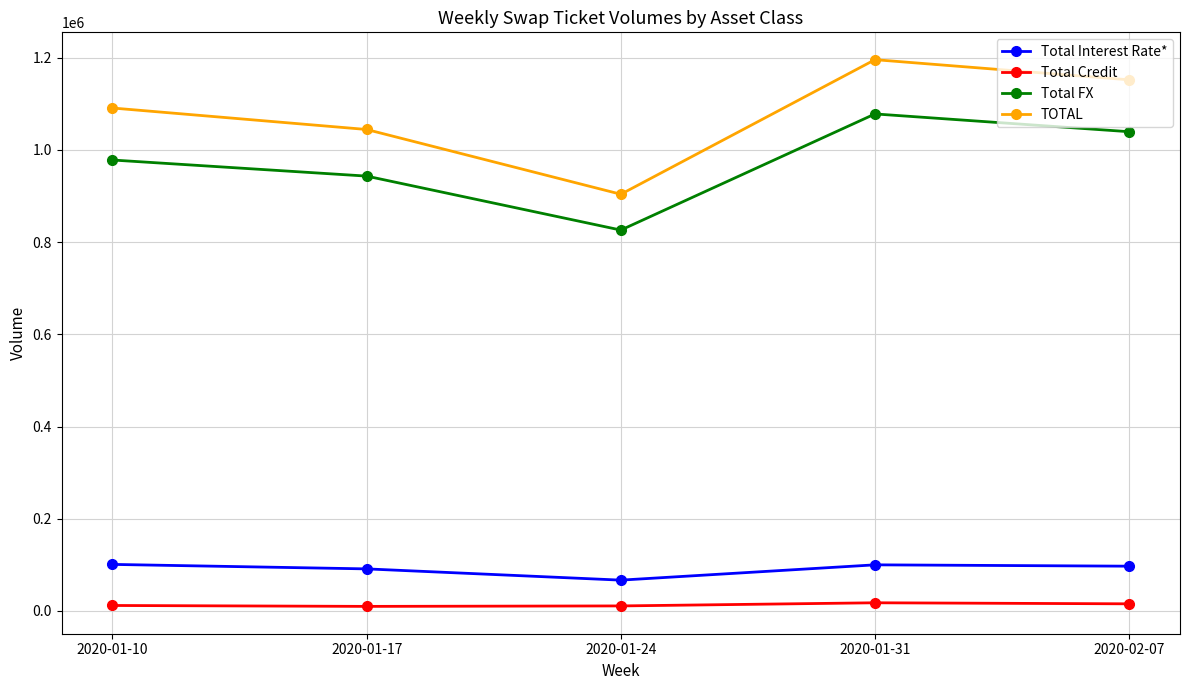

What is the difference between the Total FX values at 2020-01-10 and 2020-02-07?

61390